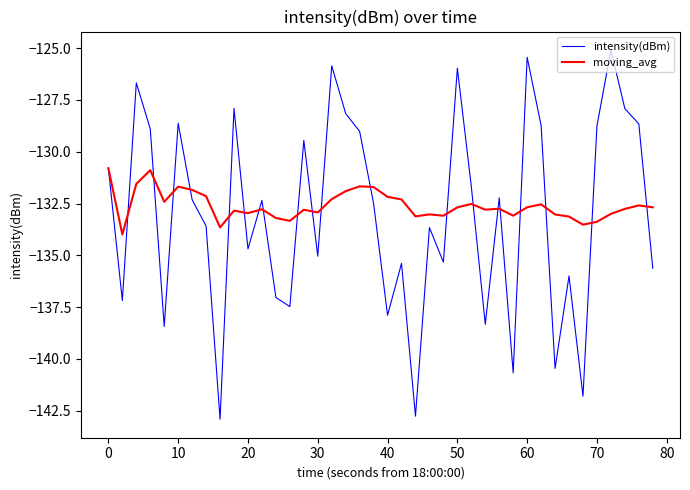

Which series has the largest range (max minus min)?

intensity(dBm)